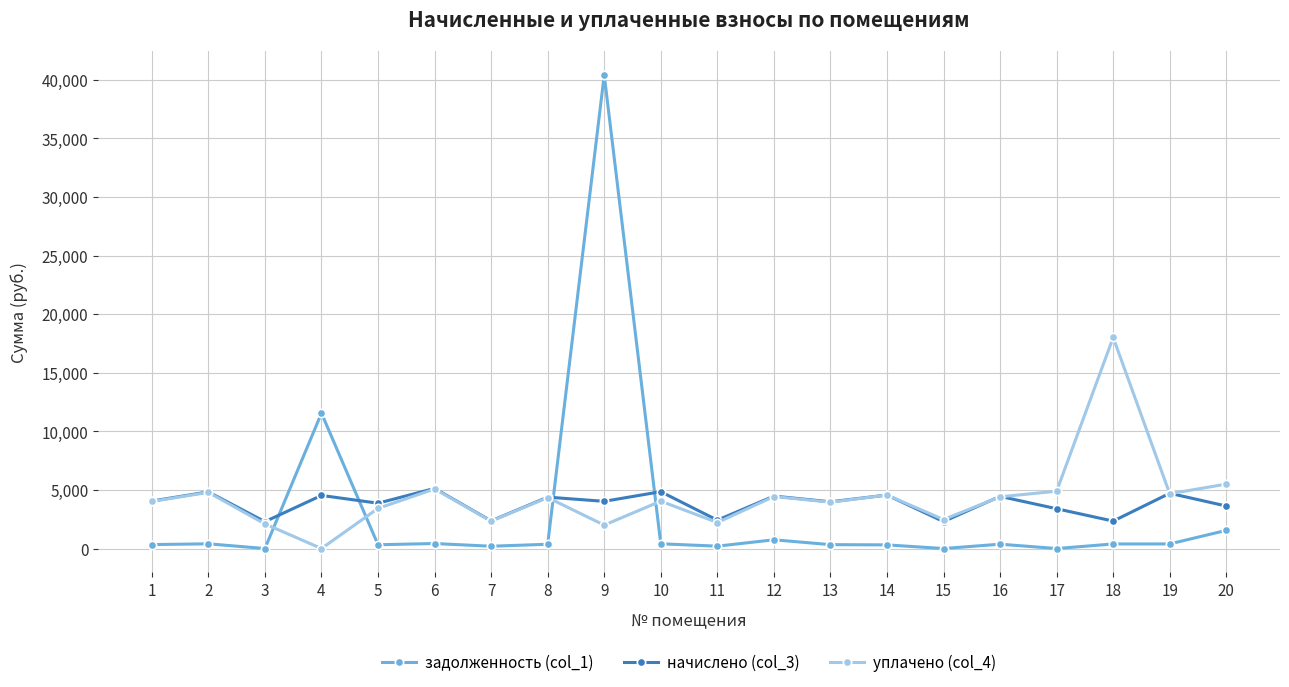

Is it true that начислено (col_3) equals 1302.6 at 14?

False